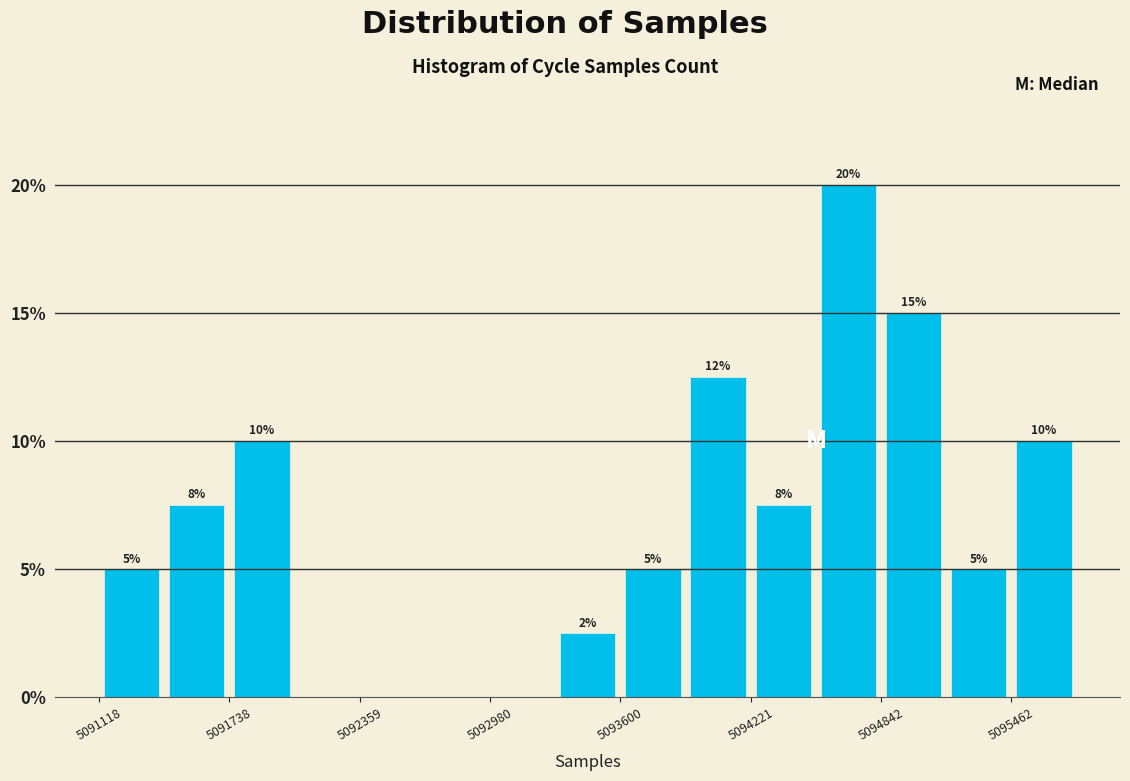

Around what value on the x-axis is the tallest bar? Give the approximate position of its centre, as read against the axis.

5094700